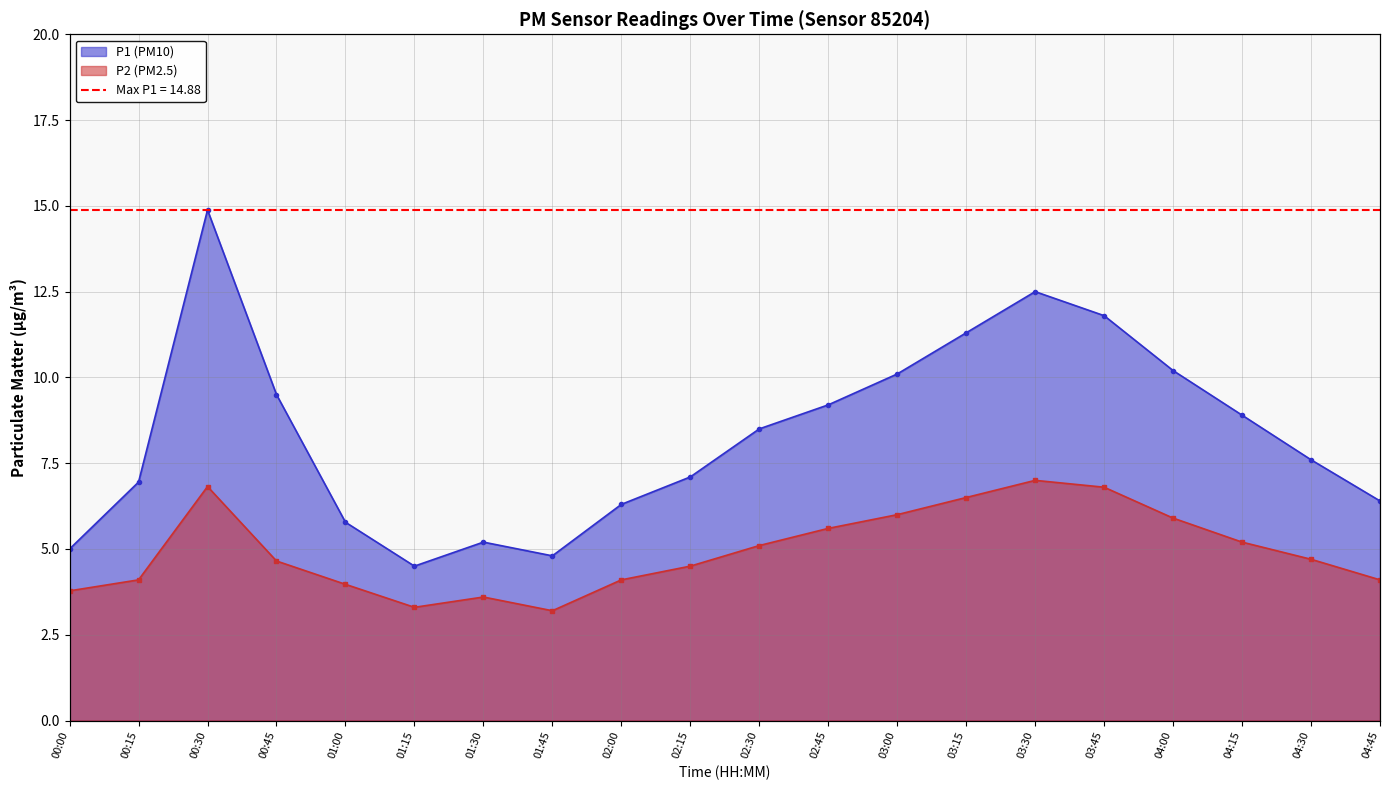

List the labels in order of P1 value, smallest first.

01:15, 01:45, 00:00, 01:30, 01:00, 02:00, 04:45, 00:15, 02:15, 04:30, 02:30, 04:15, 02:45, 00:45, 03:00, 04:00, 03:15, 03:45, 03:30, 00:30